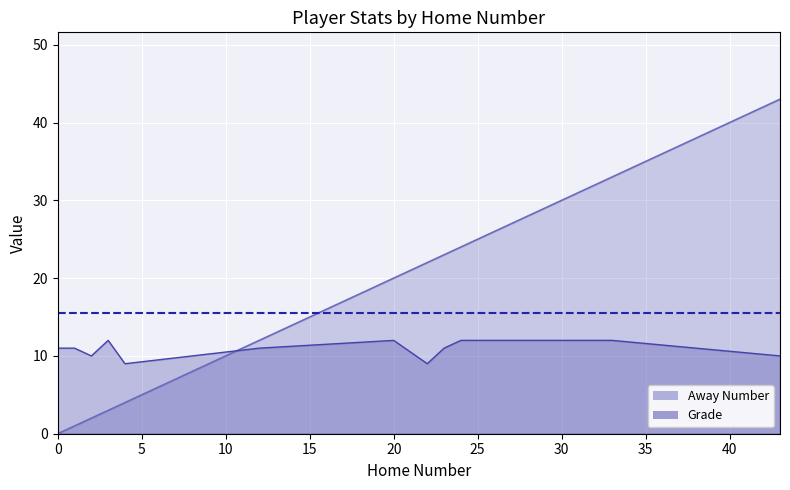

What is the average value of the Away Number series?

16